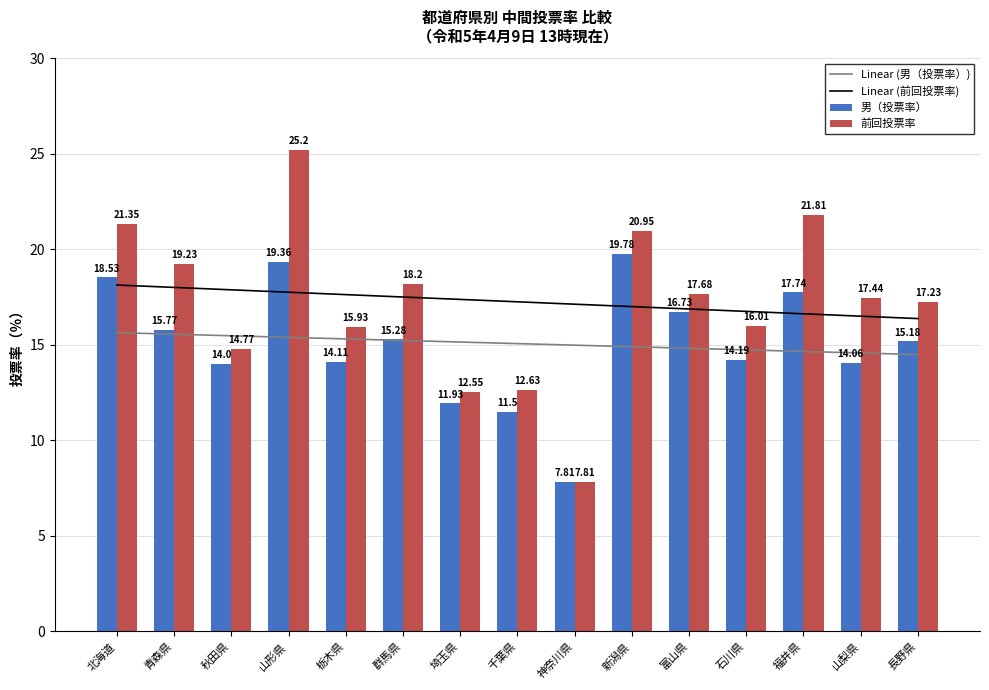

What are all the series names shown in the legend?

Linear (男（投票率）), Linear (前回投票率), 男（投票率）, 前回投票率